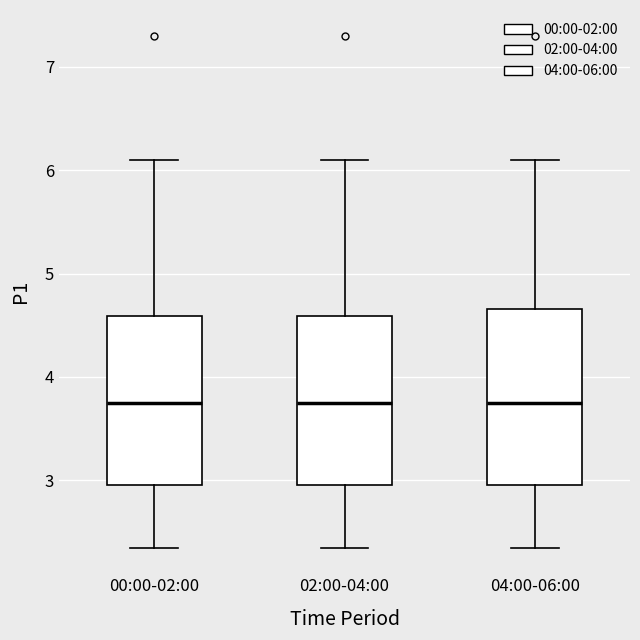

Where is the lower edge of the box for 02:00-04:00 on the y-axis? The values are not printed on the chart, so give them approximately, as read against the axis.

3.0